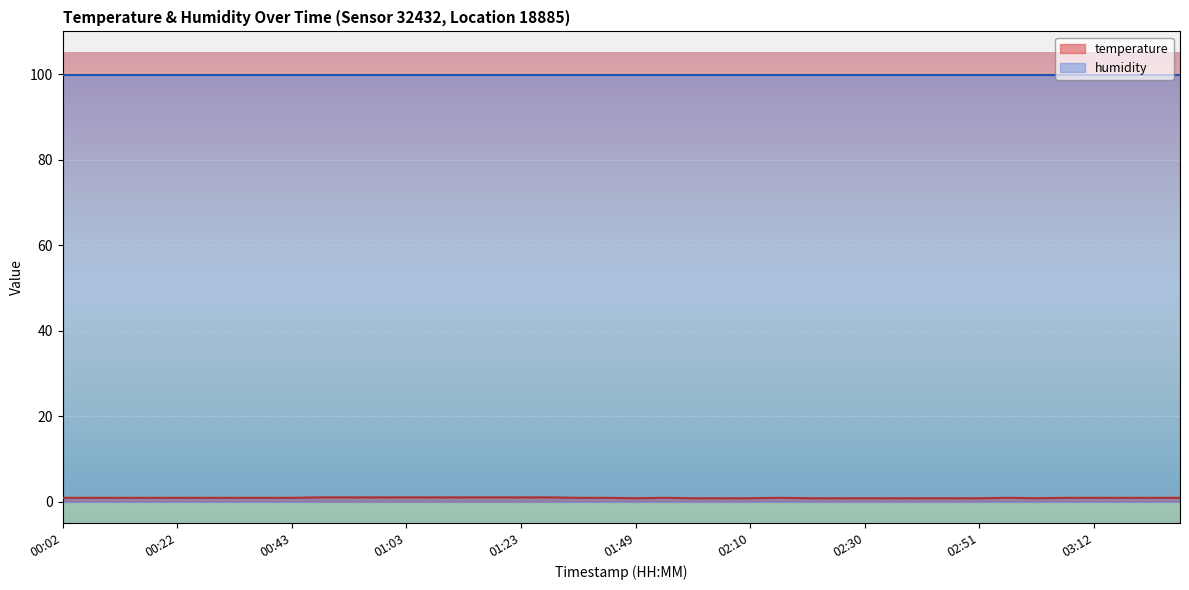

Rank the categories by value from highest to lowest.

00:48, 00:53, 00:58, 01:03, 01:08, 01:13, 01:18, 01:23, 01:28, 00:02, 00:07, 00:12, 00:17, 00:22, 00:27, 00:33, 00:38, 00:43, 01:33, 01:39, 01:54, 02:15, 02:56, 03:07, 03:12, 03:17, 03:22, 03:27, 01:49, 01:59, 02:05, 02:10, 02:20, 02:25, 02:30, 02:36, 02:41, 02:46, 02:51, 03:01